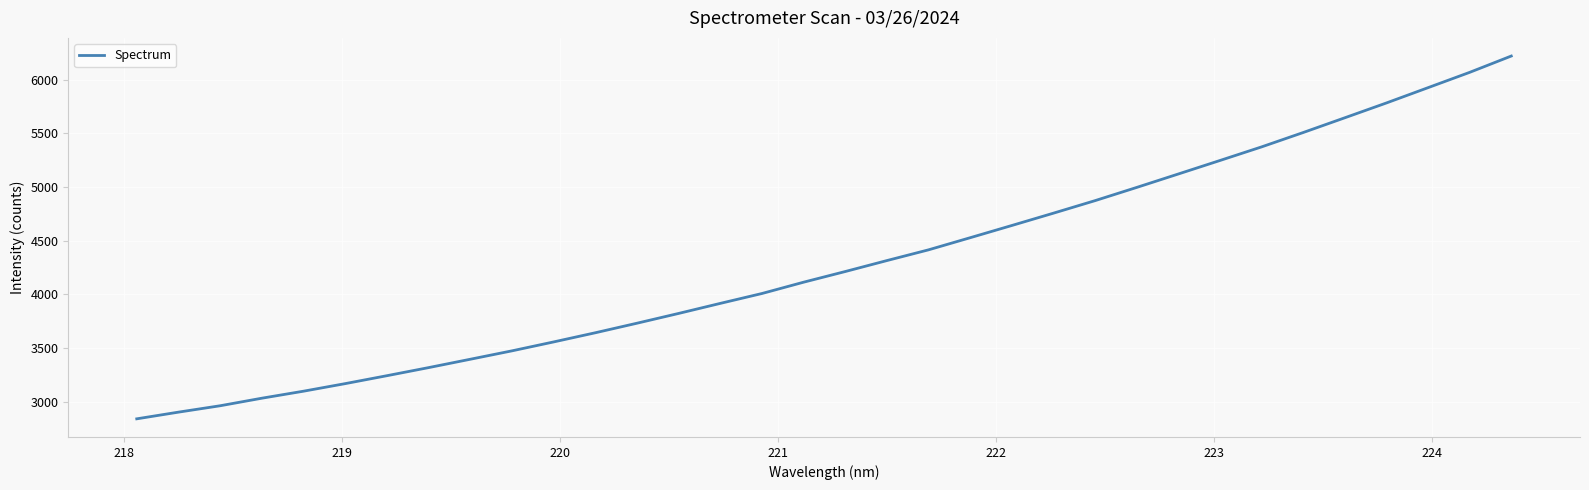

What is the greatest value displayed?

6222.0